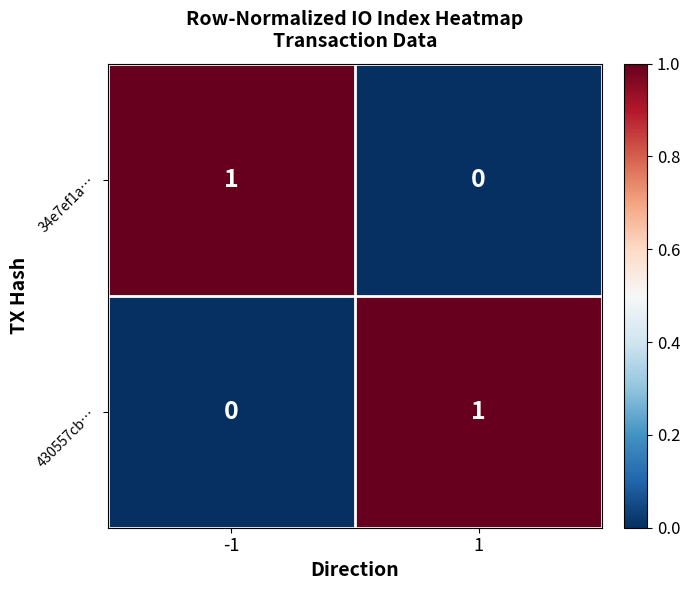

At 1, list the series in order from largest to smallest.

430557cb…, 34e7ef1a…